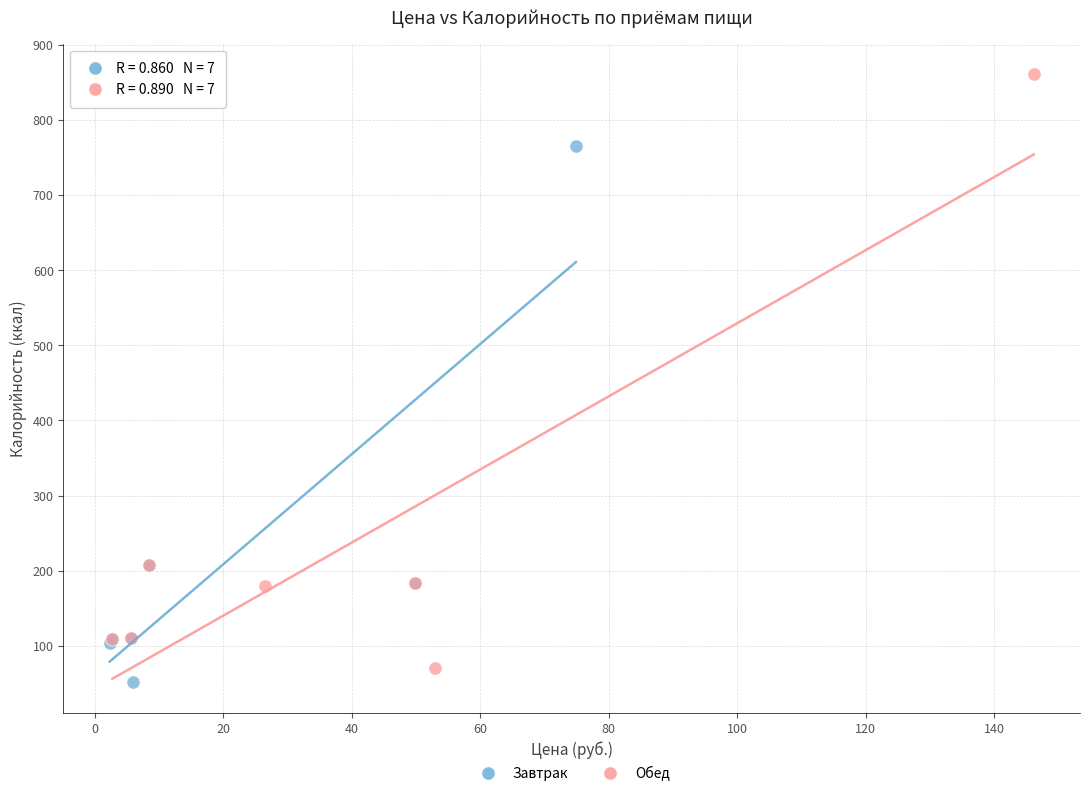

Which series contains the lowest Y value?

Завтрак